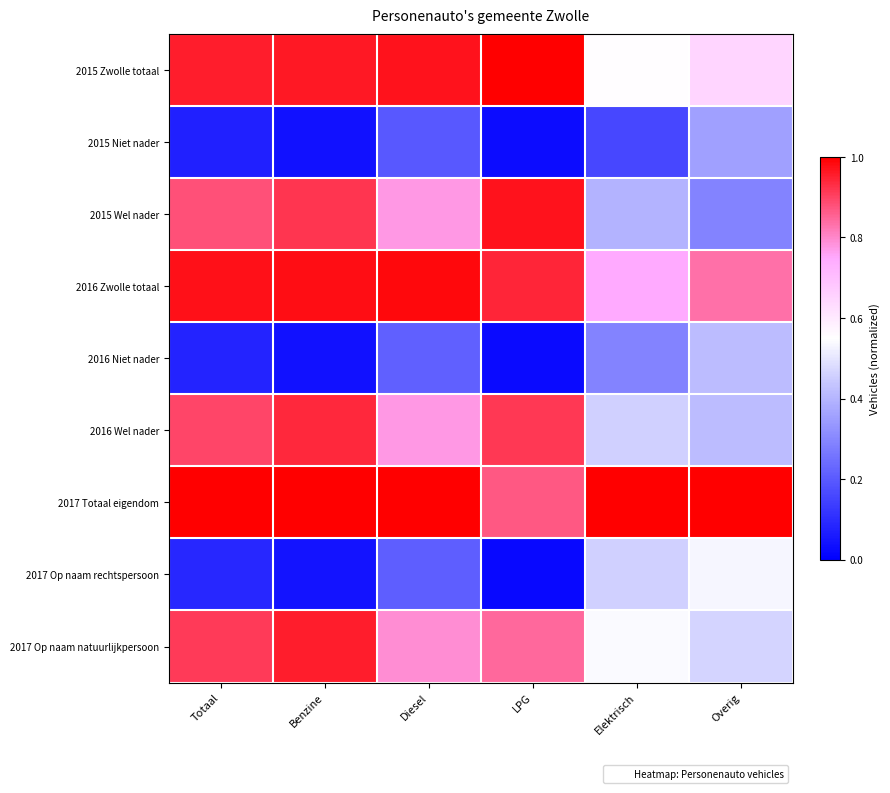

Reading right to left, extract all data points from this chart.

2015 Zwolle totaal: Overig=0.6	Elektrisch=0.6	LPG=1.0	Diesel=1.0	Benzine=1.0	Totaal=1.0
2015 Niet nader: Overig=0.4	Elektrisch=0.2	LPG=0.0	Diesel=0.2	Benzine=0.0	Totaal=0.1
2015 Wel nader: Overig=0.3	Elektrisch=0.4	LPG=1.0	Diesel=0.8	Benzine=0.9	Totaal=0.9
2016 Zwolle totaal: Overig=0.8	Elektrisch=0.7	LPG=0.9	Diesel=1.0	Benzine=1.0	Totaal=1.0
2016 Niet nader: Overig=0.4	Elektrisch=0.3	LPG=0.0	Diesel=0.2	Benzine=0.0	Totaal=0.1
2016 Wel nader: Overig=0.4	Elektrisch=0.5	LPG=0.9	Diesel=0.8	Benzine=0.9	Totaal=0.9
2017 Totaal eigendom: Overig=1.0	Elektrisch=1.0	LPG=0.9	Diesel=1.0	Benzine=1.0	Totaal=1.0
2017 Op naam rechtspersoon: Overig=0.5	Elektrisch=0.5	LPG=0.0	Diesel=0.2	Benzine=0.0	Totaal=0.1
2017 Op naam natuurlijkpersoon: Overig=0.5	Elektrisch=0.5	LPG=0.8	Diesel=0.8	Benzine=1.0	Totaal=0.9